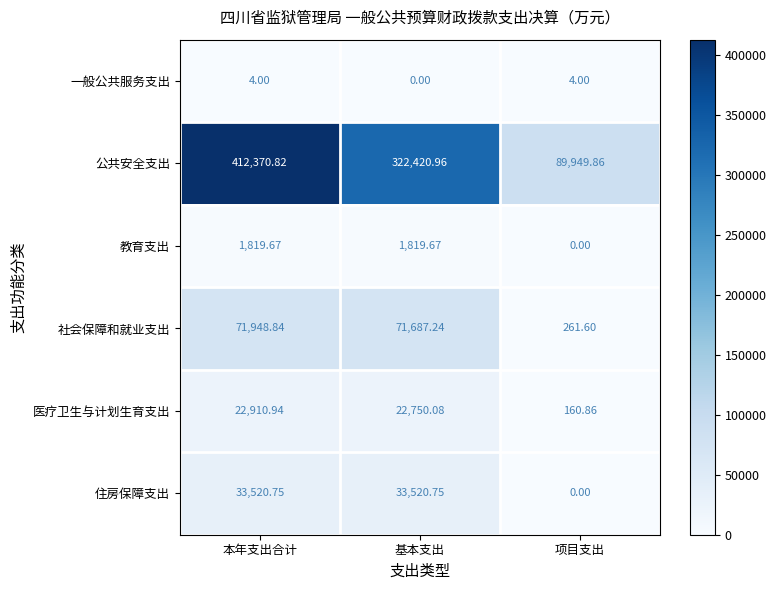

Which category has the highest value in the 医疗卫生与计划生育支出 series?

本年支出合计